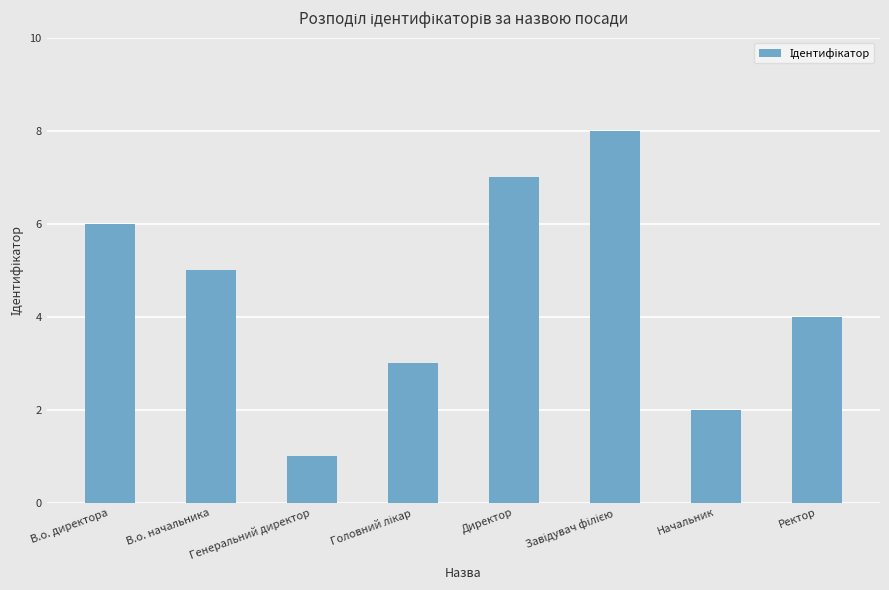

What is the difference between the maximum and minimum values?

7